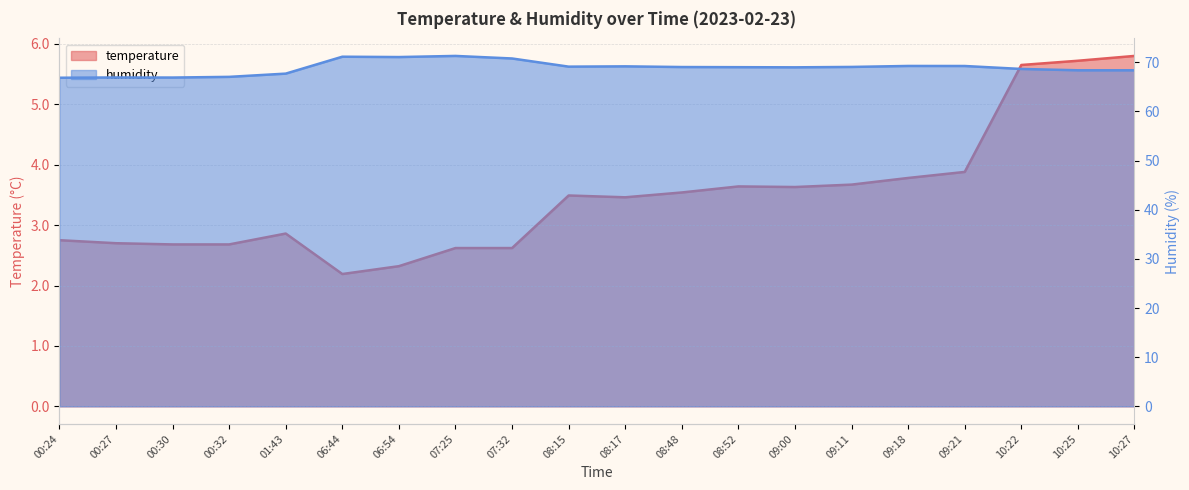

Which series has the largest total across all categories?

humidity